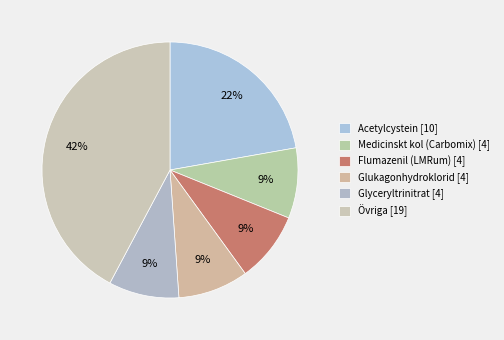

How many segments does this pie chart have?

6